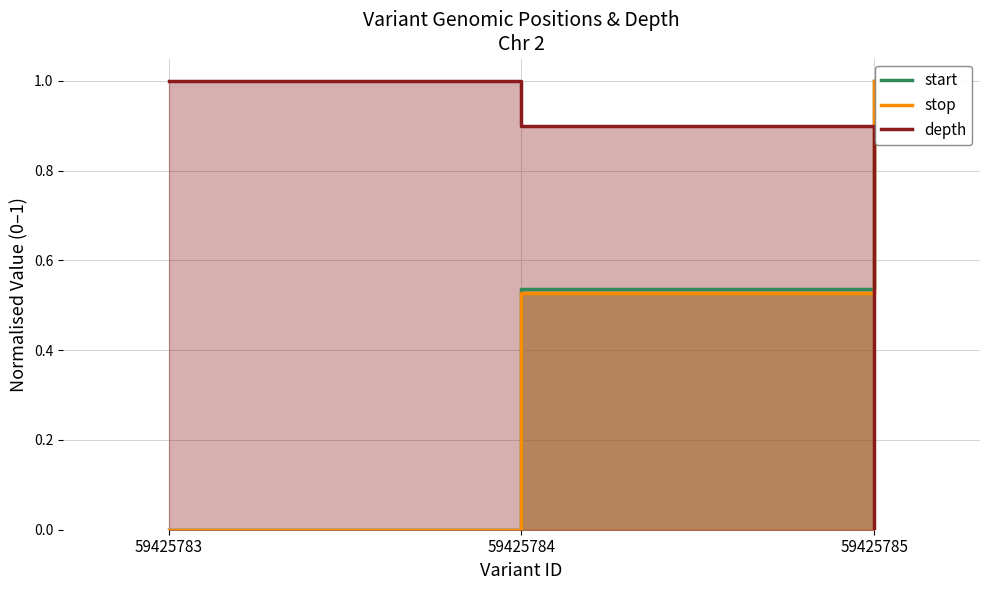

Which series has the largest range (max minus min)?

start